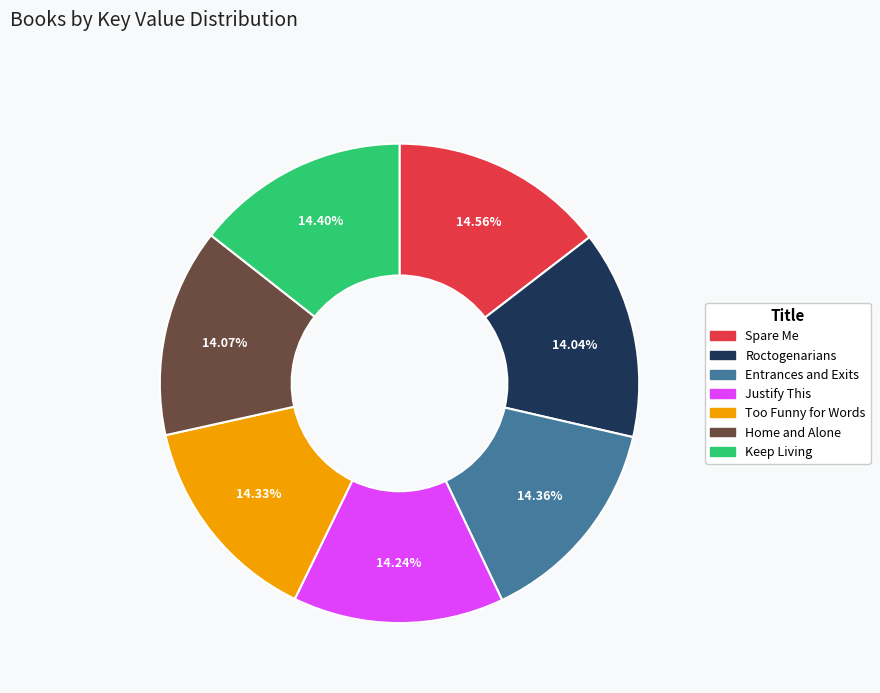

Does Home and Alone account for over 50% of the chart?

No